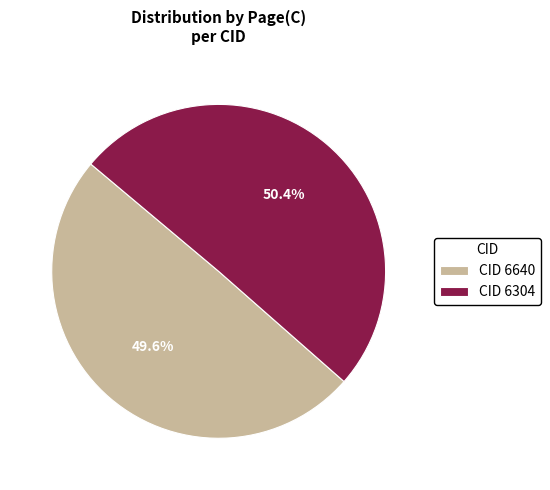

Which slice is the smallest?

CID 6640